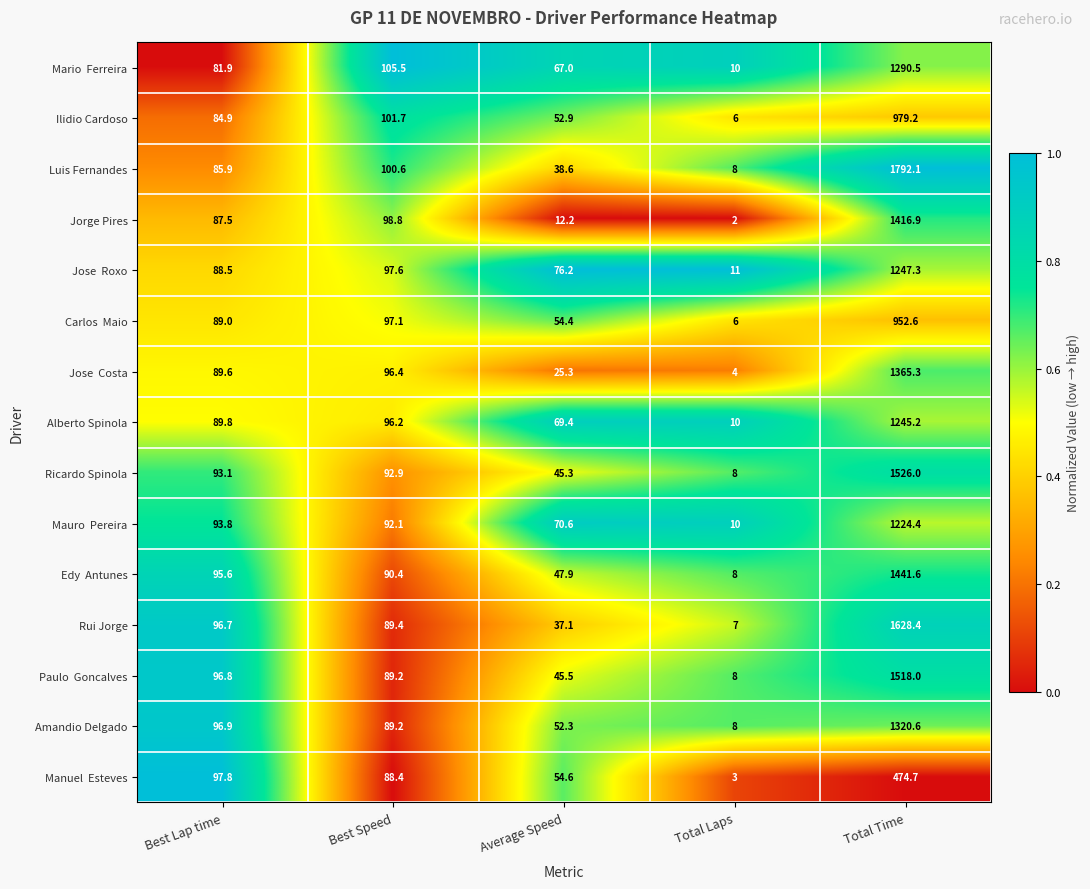

Which category has the lowest value in the Alberto Spinola series?

Total Laps